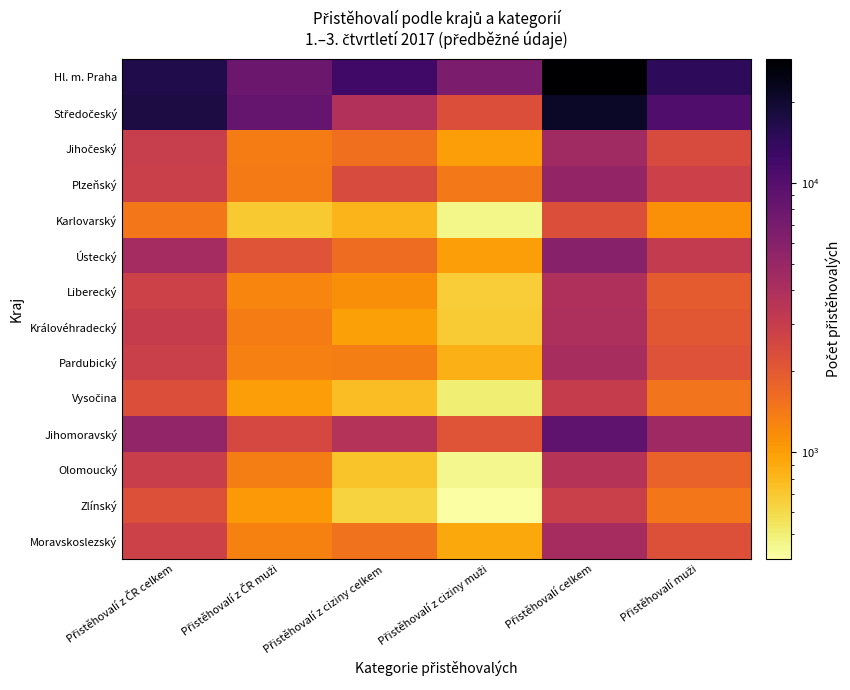

Which series has the widest spread of values?

Hl. m. Praha